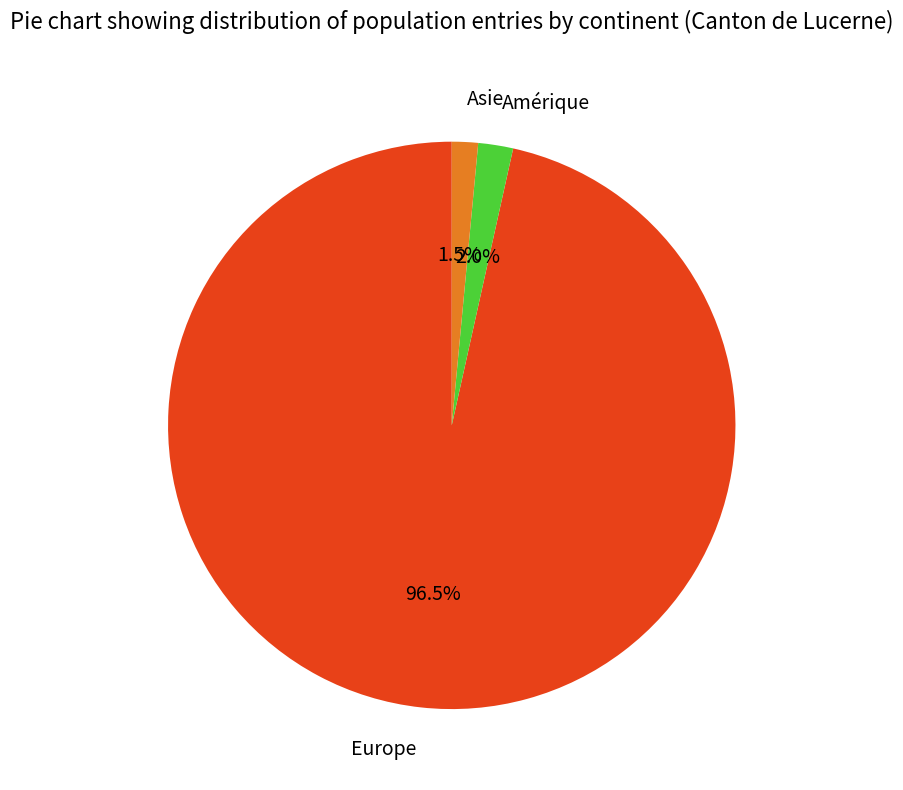

Is it true that Asie is 11% of the pie?

False